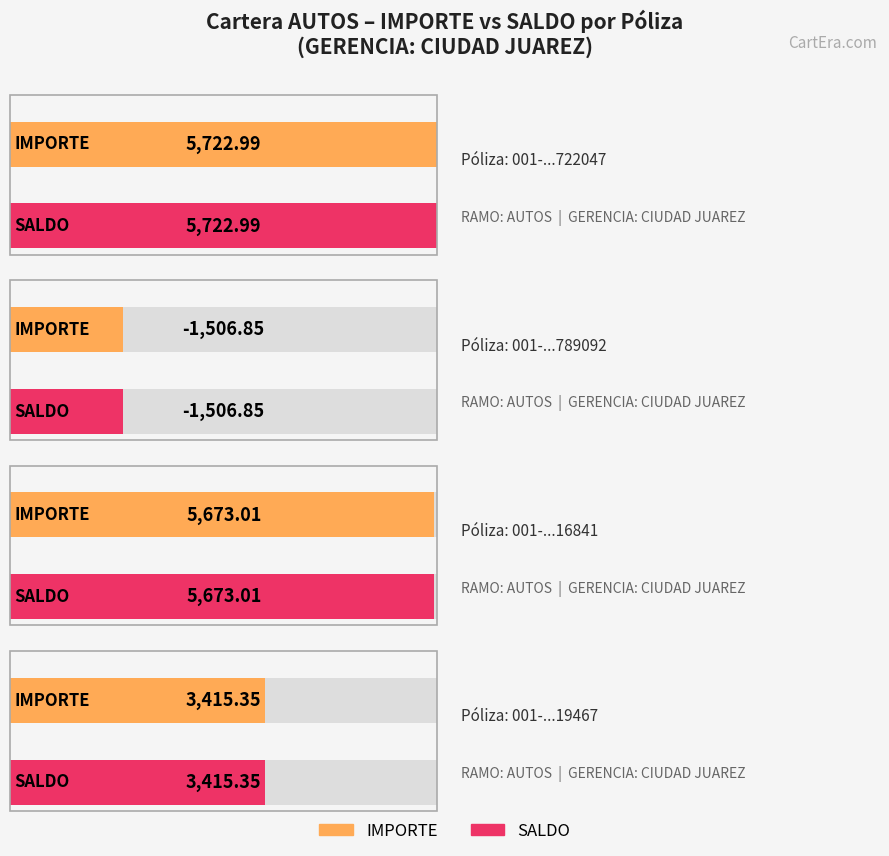

At which category is the sum across all series the highest?

001-310102722047-01